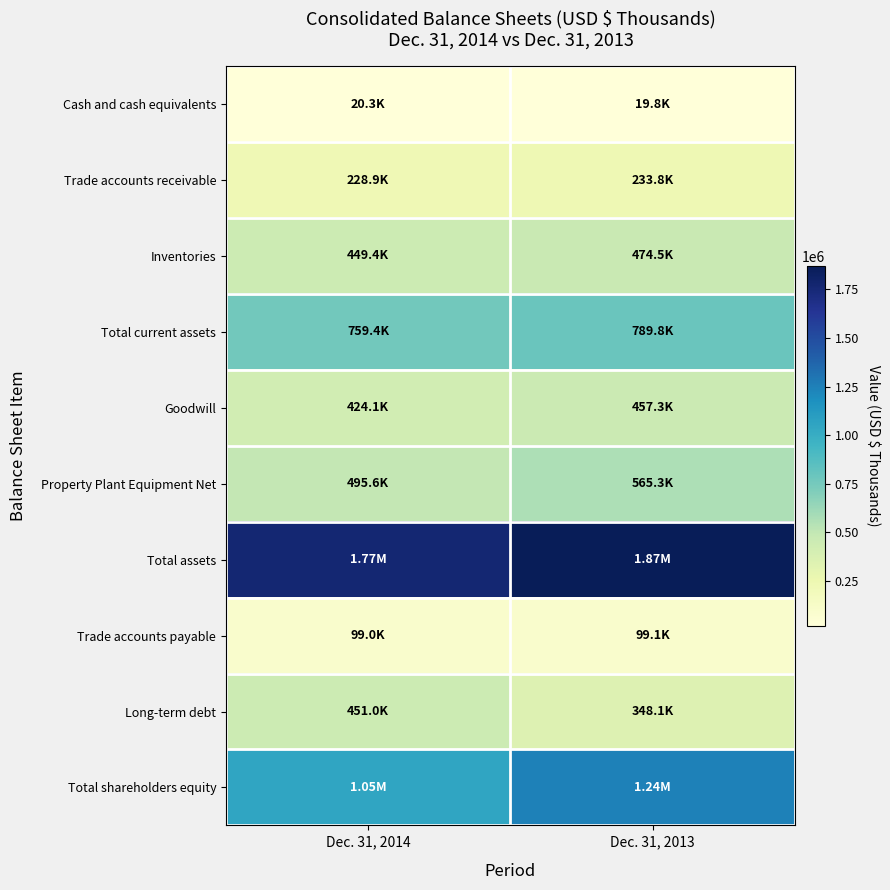

Reading left to right, transcribe all the data shown in this chart.

Cash and cash equivalents: Dec. 31, 2014=20329	Dec. 31, 2013=19836
Trade accounts receivable: Dec. 31, 2014=228907	Dec. 31, 2013=233751
Inventories: Dec. 31, 2014=449409	Dec. 31, 2013=474452
Total current assets: Dec. 31, 2014=759389	Dec. 31, 2013=789825
Goodwill: Dec. 31, 2014=424114	Dec. 31, 2013=457269
Property Plant Equipment Net: Dec. 31, 2014=495567	Dec. 31, 2013=565308
Total assets: Dec. 31, 2014=1765206	Dec. 31, 2013=1870734
Trade accounts payable: Dec. 31, 2014=99033	Dec. 31, 2013=99117
Long-term debt: Dec. 31, 2014=451011	Dec. 31, 2013=348124
Total shareholders equity: Dec. 31, 2014=1046935	Dec. 31, 2013=1242684